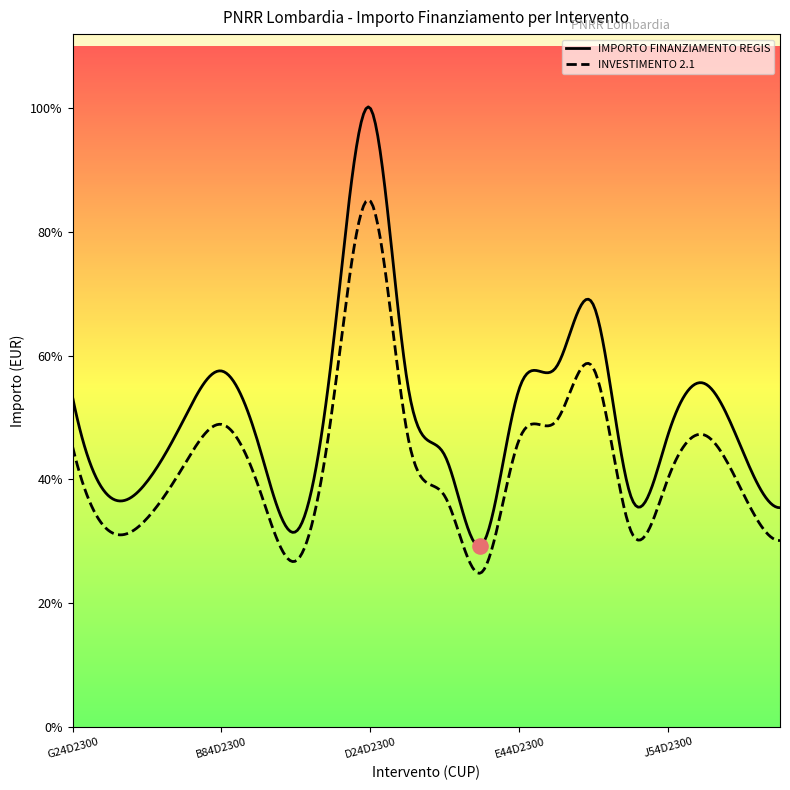

What are all the series names shown in the legend?

IMPORTO FINANZIAMENTO REGIS, INVESTIMENTO 2.1